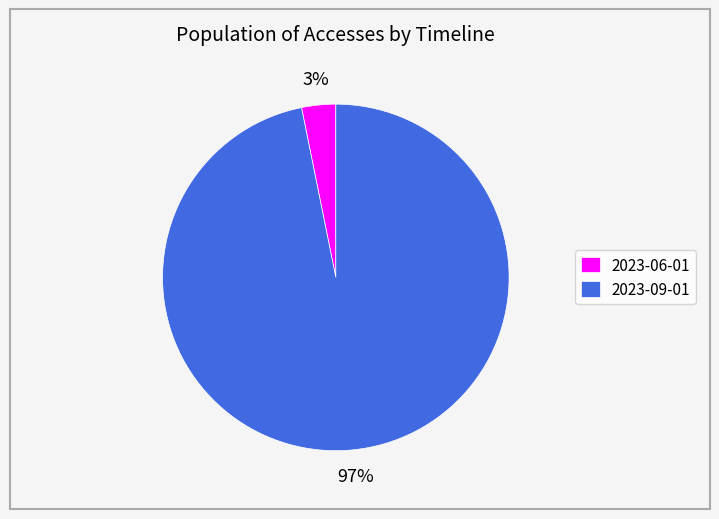

Which category has the biggest portion of the pie?

2023-09-01